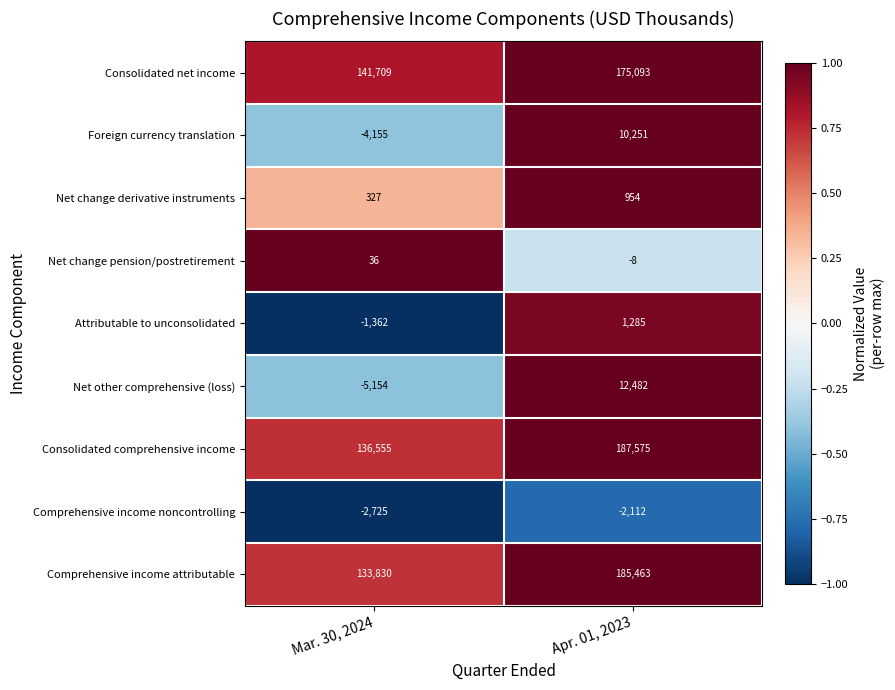

What is the difference between the maximum and minimum values in the Comprehensive income attributable series?

51633